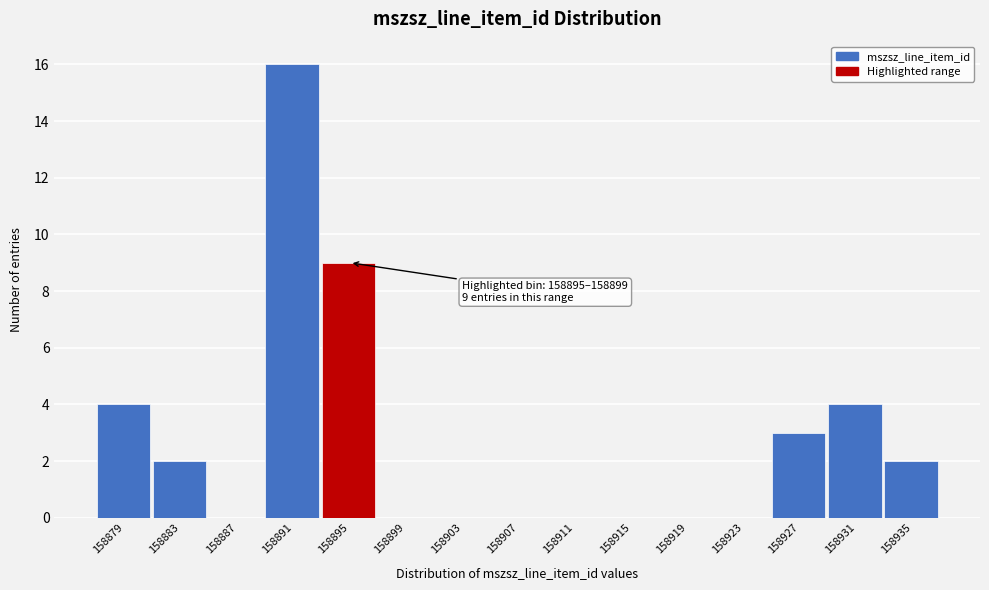

Reading left to right, what are all the values shown in this chart?

158879=4	158883=2	158887=0	158891=16	158895=9	158899=0	158903=0	158907=0	158911=0	158915=0	158919=0	158923=0	158927=3	158931=4	158935=2